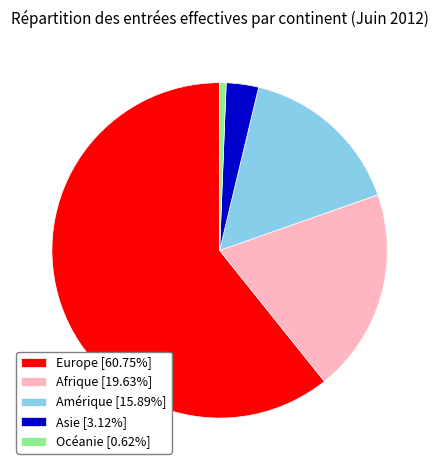

Is the sum of Océanie [0.62%] and Amérique [15.89%] greater than half?

No